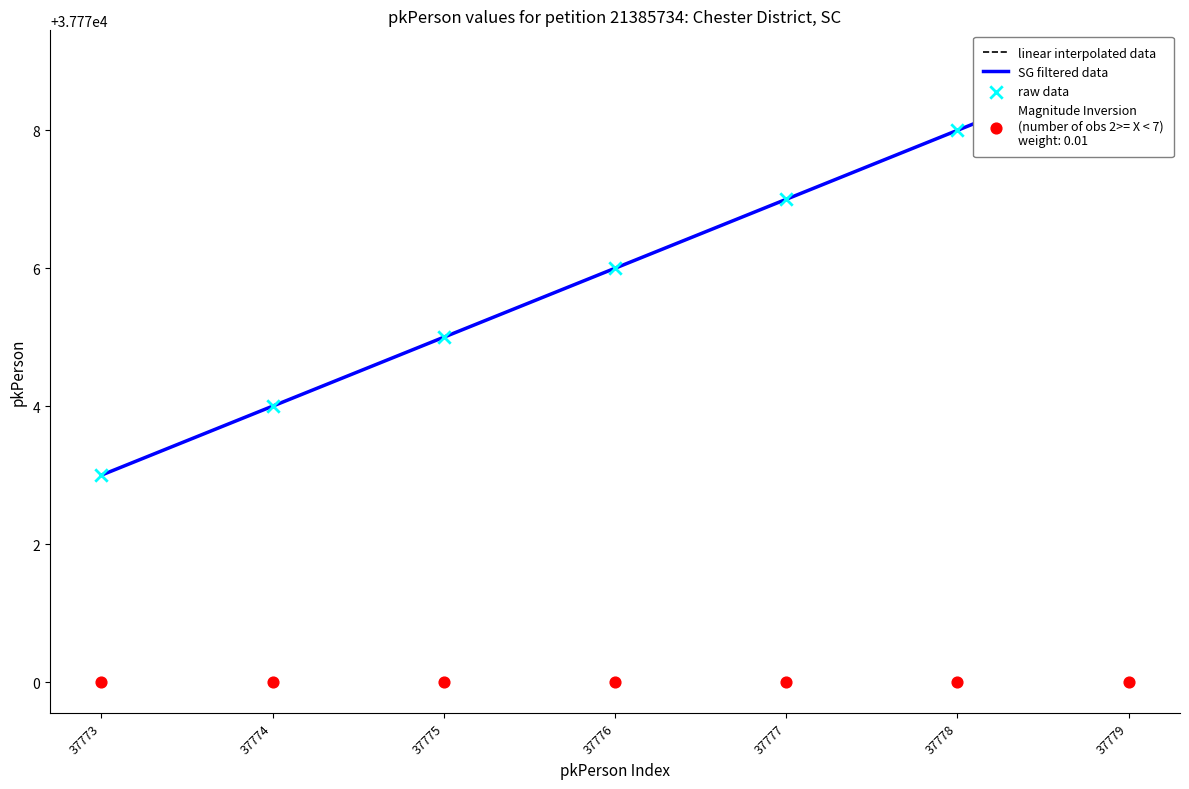

Which has a higher value, 37779 or 37775?

37779